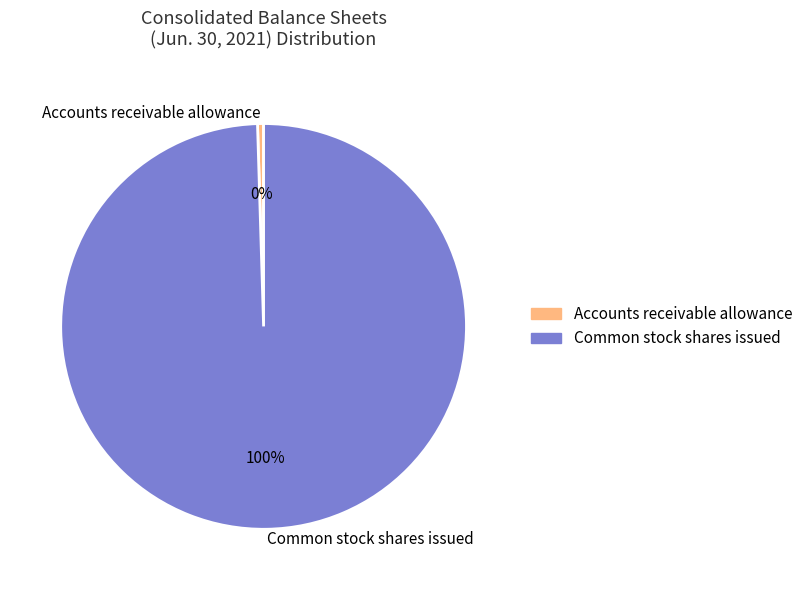

Is there any slice that represents more than half of the pie?

Yes